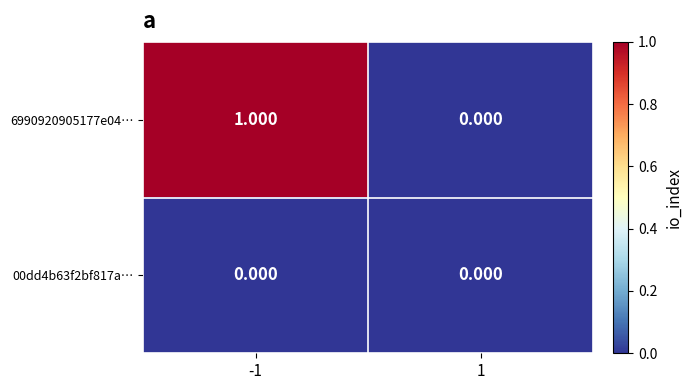

Is the value of 00dd4b63f2bf817a… at 1 greater than the value of 6990920905177e04… at -1?

No